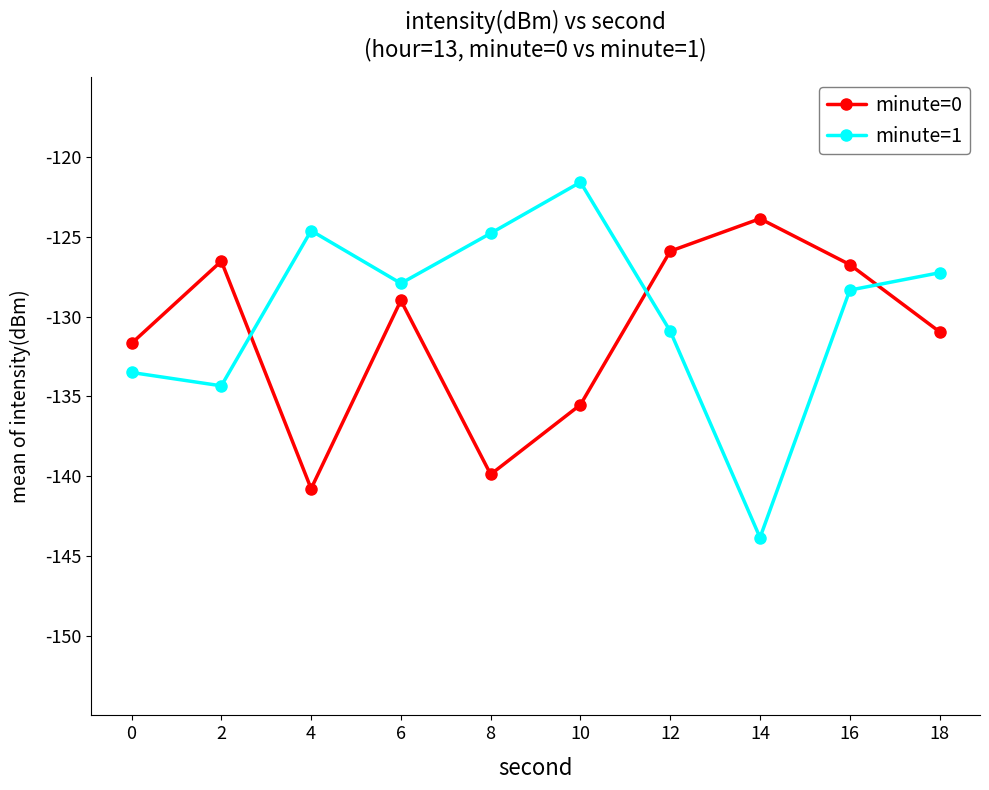

Rank the series at 4 from highest to lowest value.

minute=1, minute=0